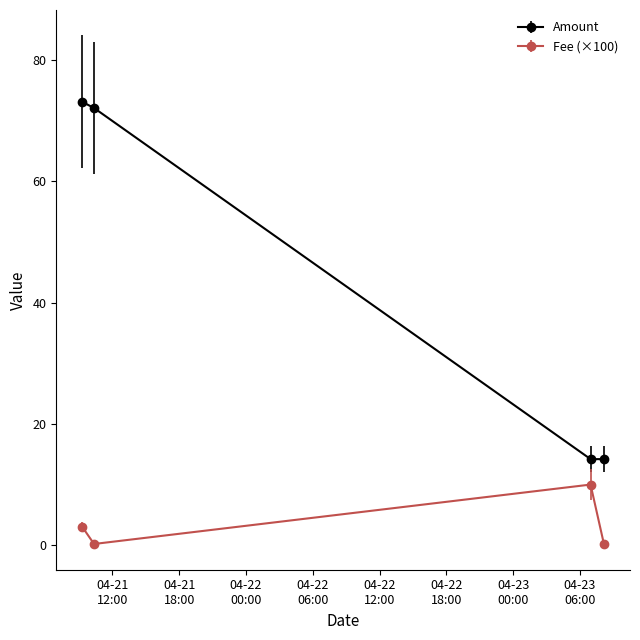

Reading left to right, list all the values displayed in this chart.

Amount: 73.1	72.1	14.2	14.2
Fee (×100): 3.0	0.2	10.0	0.2